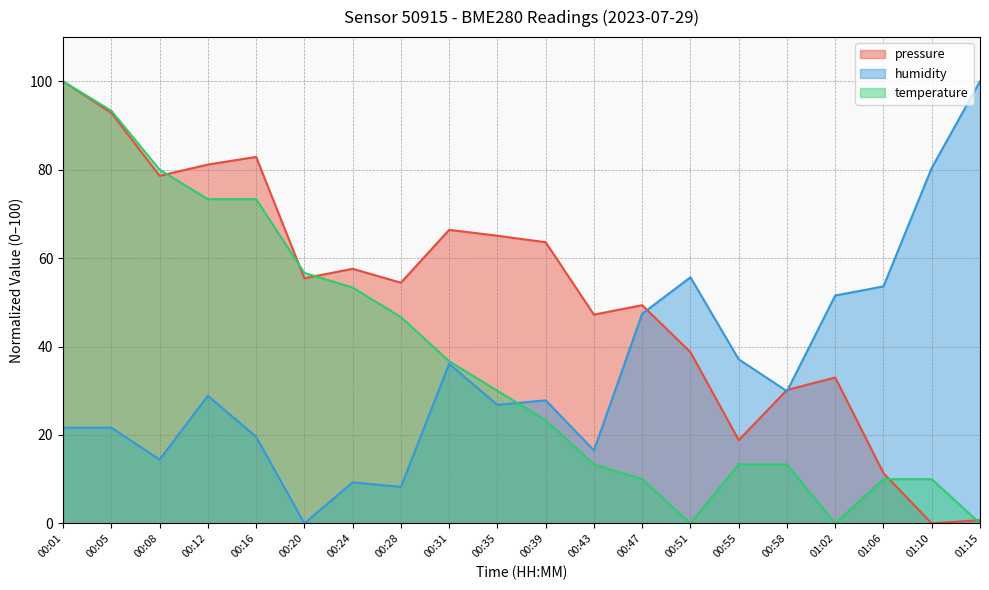

Reading right to left, transcribe all the data shown in this chart.

pressure: 0.7	0.0	11.4	33.0	30.2	18.8	38.7	49.4	47.2	63.6	65.1	66.4	54.4	57.6	55.5	82.9	81.2	78.6	92.9	100.0
humidity: 100.0	80.4	53.6	51.5	29.9	37.1	55.7	47.4	16.5	27.8	26.8	36.1	8.2	9.3	0.0	19.6	28.9	14.4	21.6	21.6
temperature: 0.0	10.0	10.0	0.0	13.3	13.3	0.0	10.0	13.3	23.3	30.0	36.7	46.7	53.3	56.7	73.3	73.3	80.0	93.3	100.0